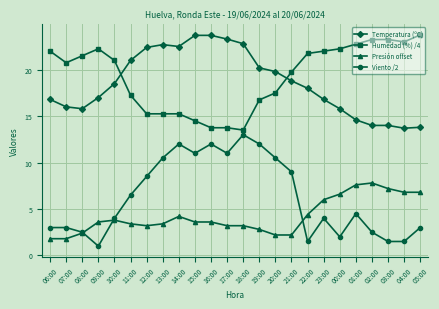

At which category is the sum across all series the highest?

14:00